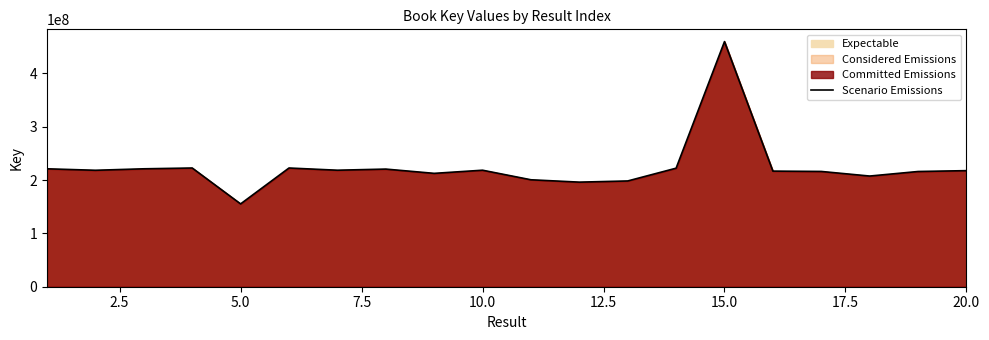

How many data points does each series have?

20